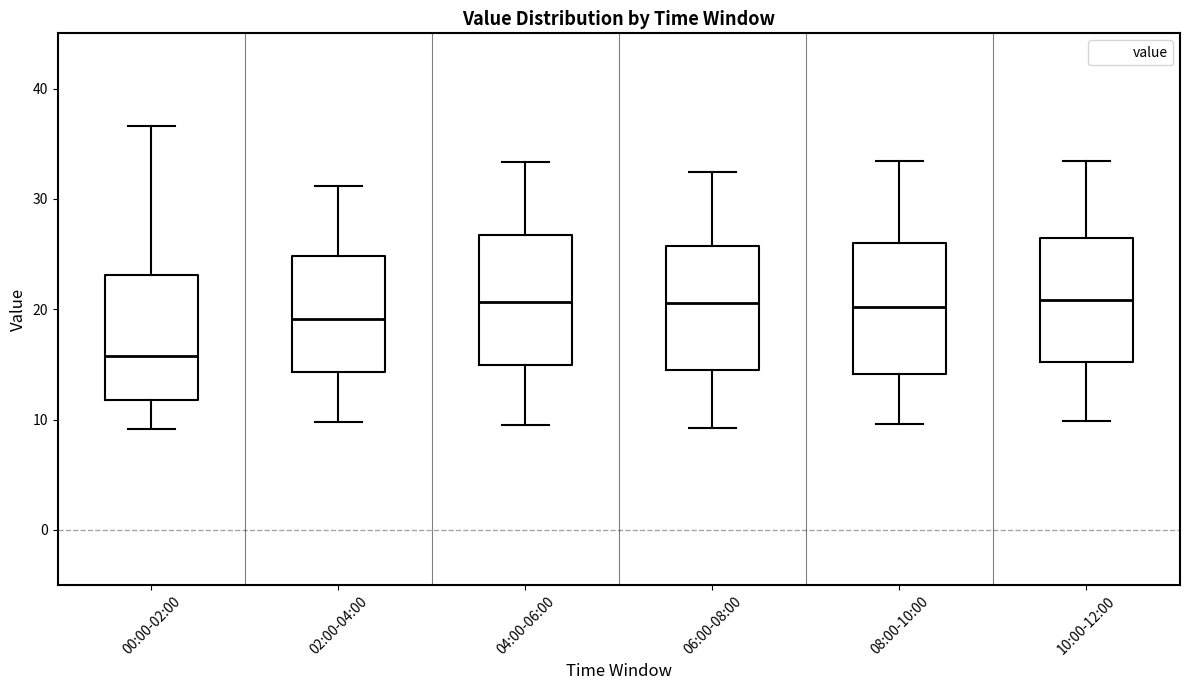

Reading left to right, transcribe this box plot: for each box, give where its median line is, the range the box spans, and where its two whiskers end, as read against the y-axis. The values are not printed on the chart, so give them approximately, as read against the axis.

00:00-02:00: median 16, box 12 to 23, whiskers 9 to 37
02:00-04:00: median 19, box 14 to 25, whiskers 10 to 31
04:00-06:00: median 21, box 15 to 27, whiskers 10 to 33
06:00-08:00: median 21, box 14 to 26, whiskers 9 to 32
08:00-10:00: median 20, box 14 to 26, whiskers 10 to 33
10:00-12:00: median 21, box 15 to 26, whiskers 10 to 33